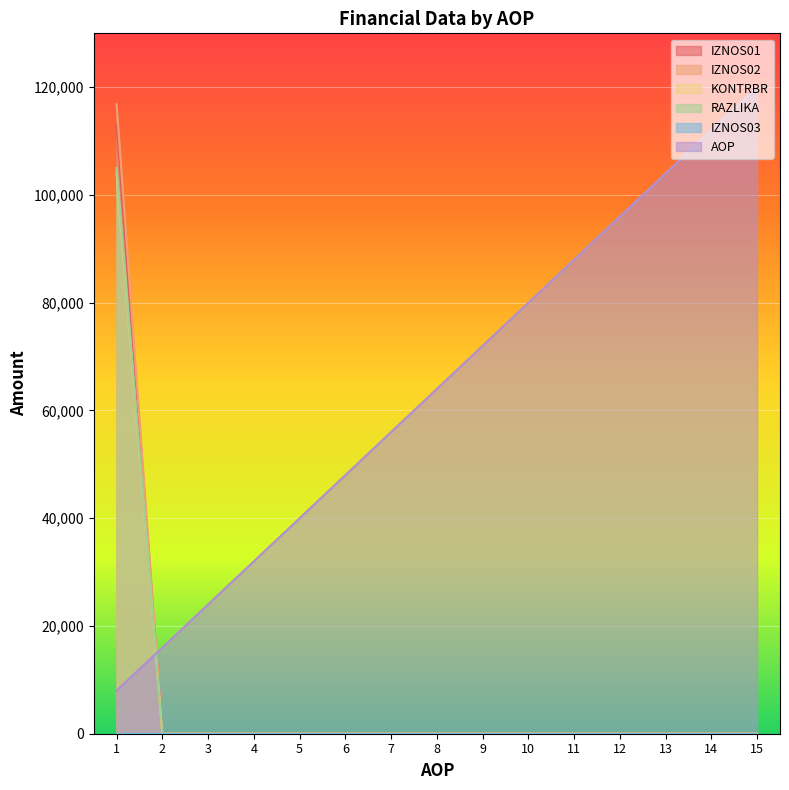

What is the difference between the maximum and minimum values in the AOP series?

112000.0